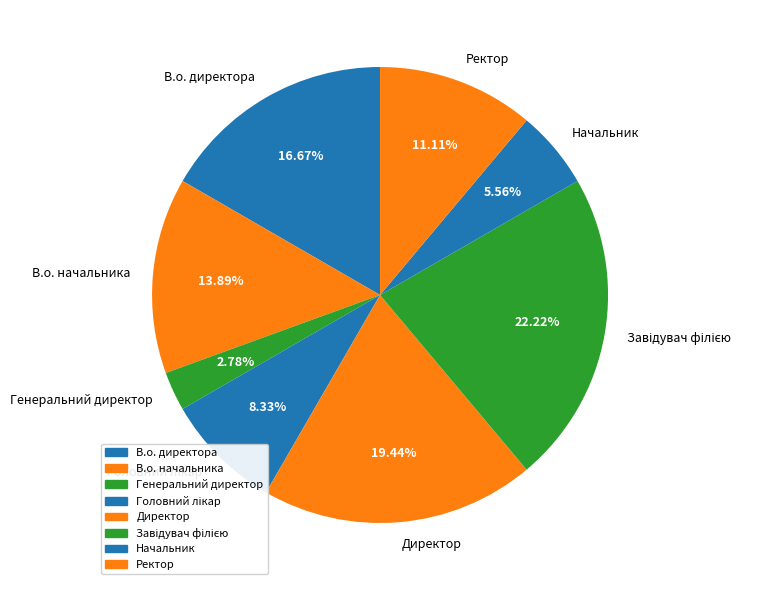

True or false: Начальник accounts for 6% of the total.

True